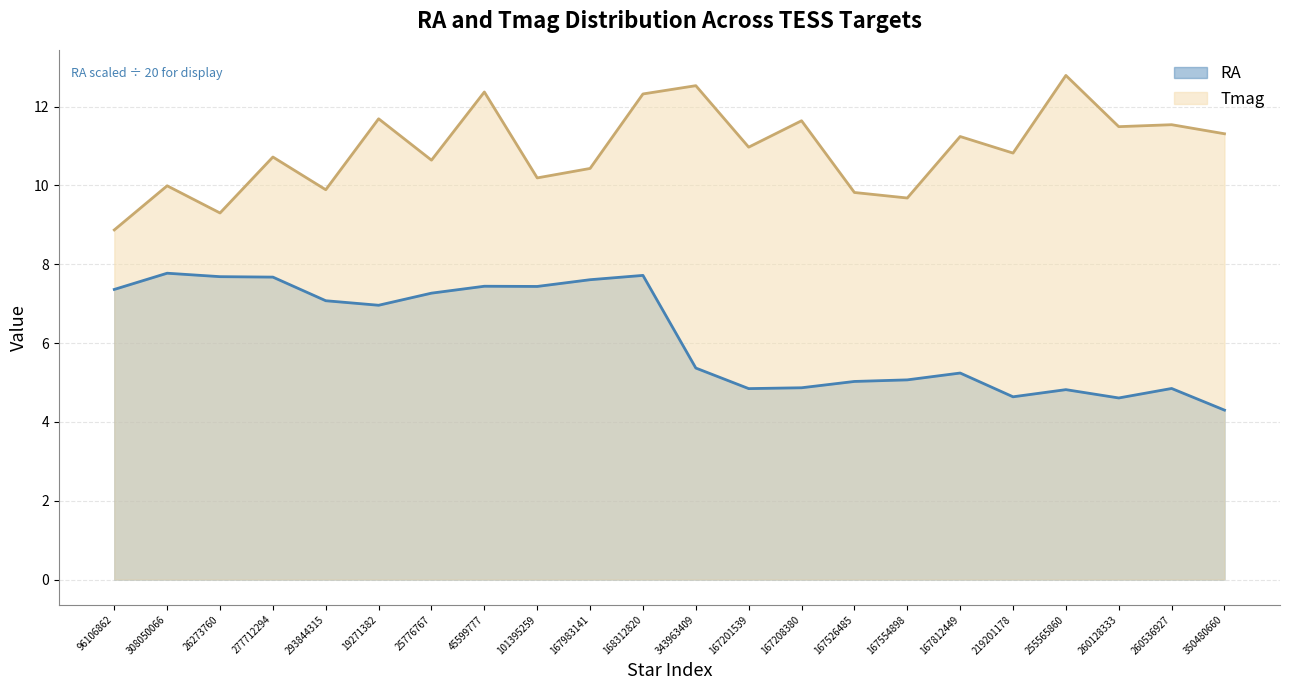

What is the change in value from 26273760 to 350480660?

+2.0